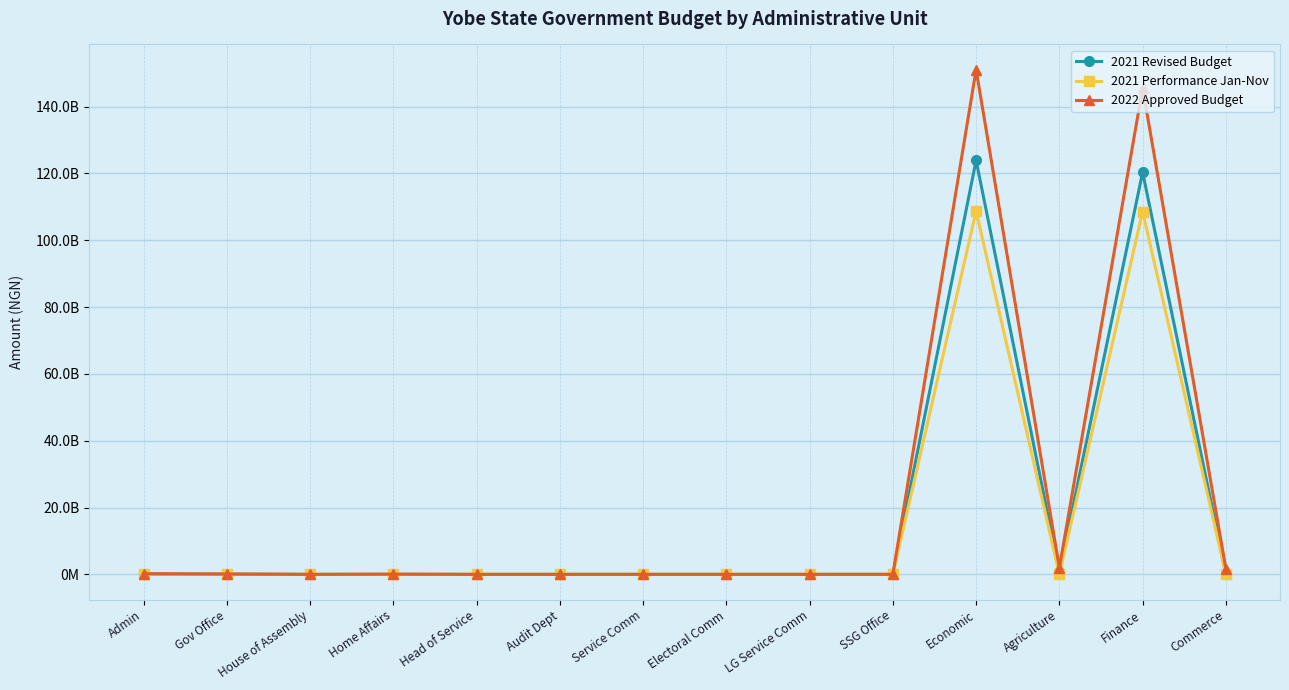

Is it true that 2022 Approved Budget equals 63185000.0 at Home Affairs?

True